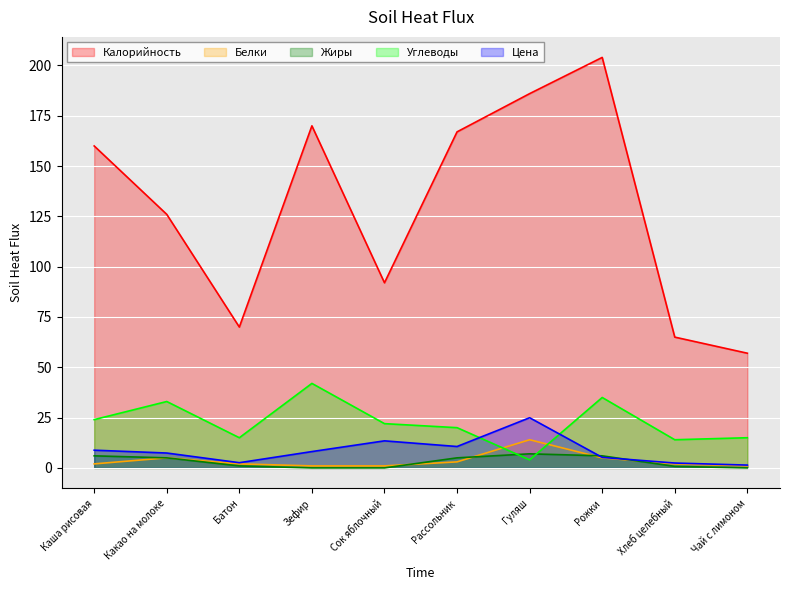

How many positive values does the Жиры series have?

7